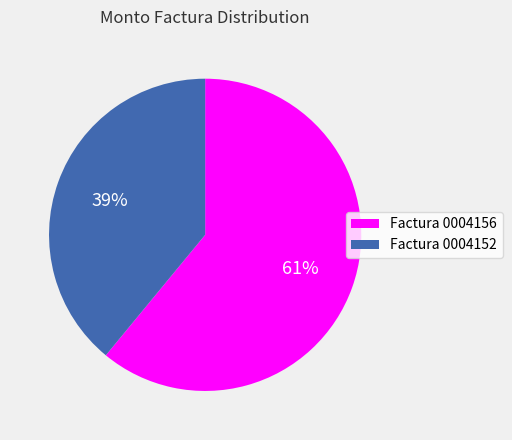

To the nearest percent, what is the average slice percentage?

50%